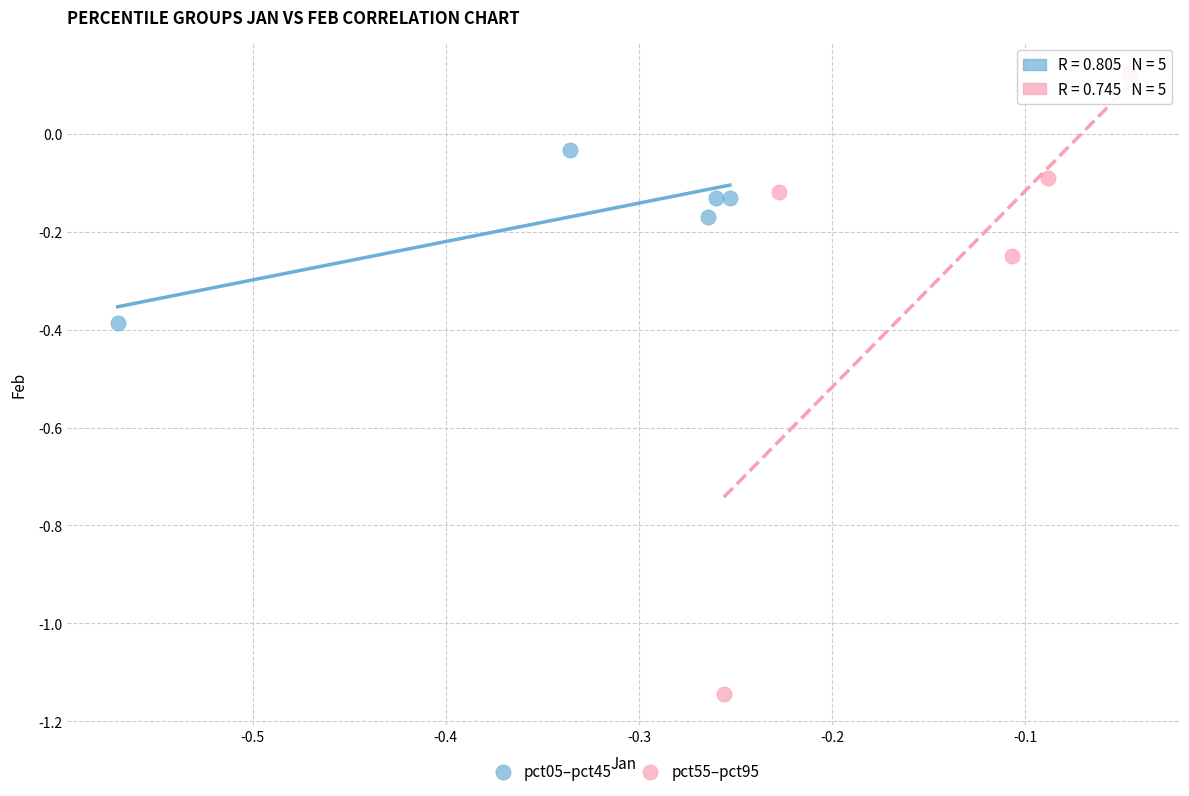

Which series contains the lowest Y value?

pct55–pct95